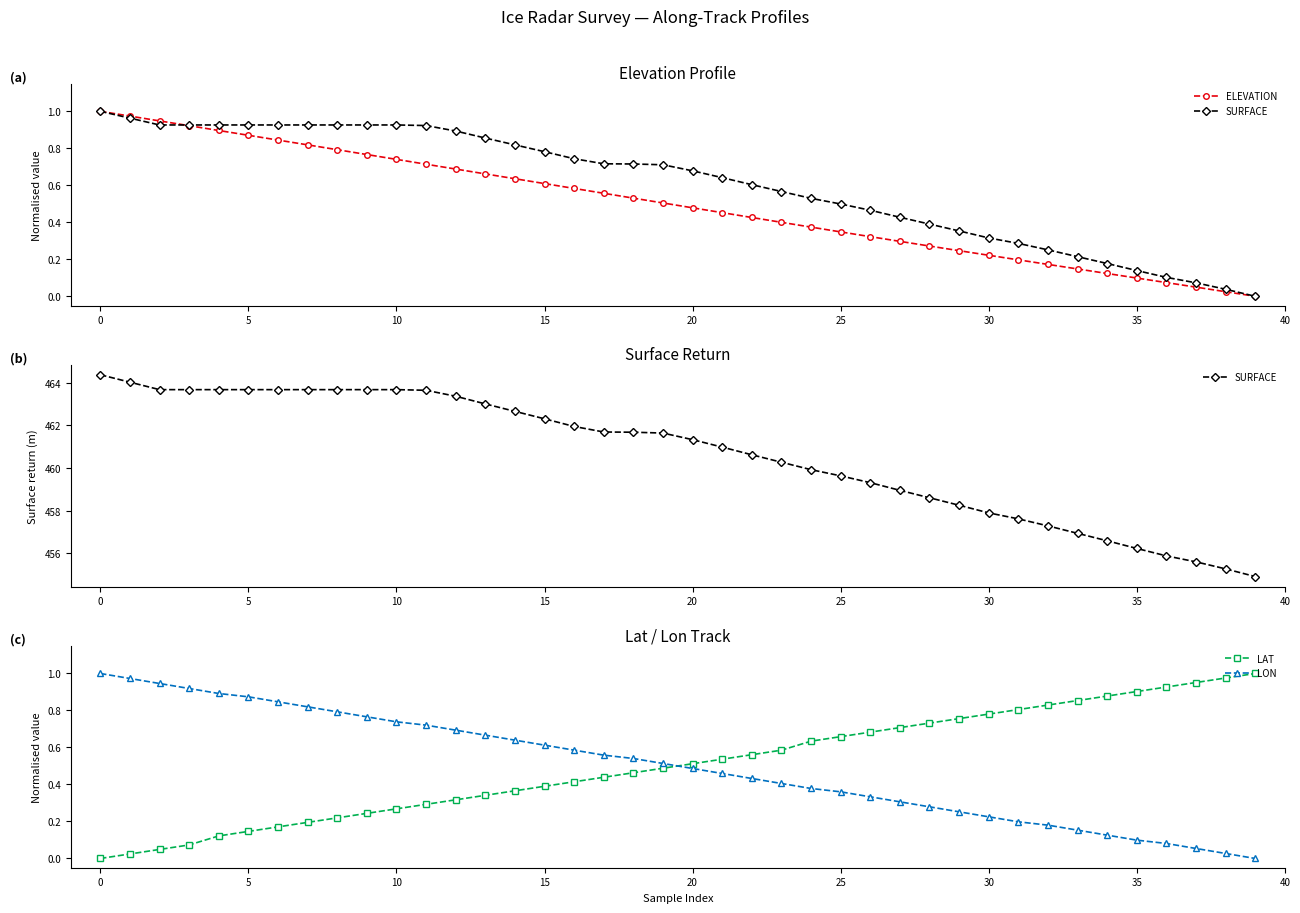

How many times do LON and LAT cross each other?

1